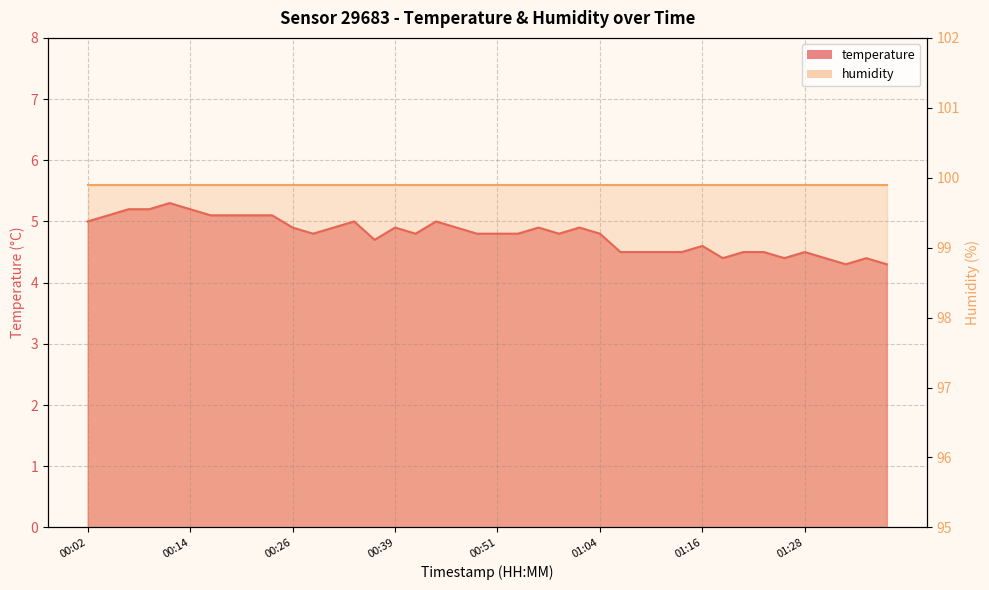

Reading left to right, list all the values displayed in this chart.

5.0	5.1	5.2	5.2	5.3	5.2	5.1	5.1	5.1	5.1	4.9	4.8	4.9	5.0	4.7	4.9	4.8	5.0	4.9	4.8	4.8	4.8	4.9	4.8	4.9	4.8	4.5	4.5	4.5	4.5	4.6	4.4	4.5	4.5	4.4	4.5	4.4	4.3	4.4	4.3